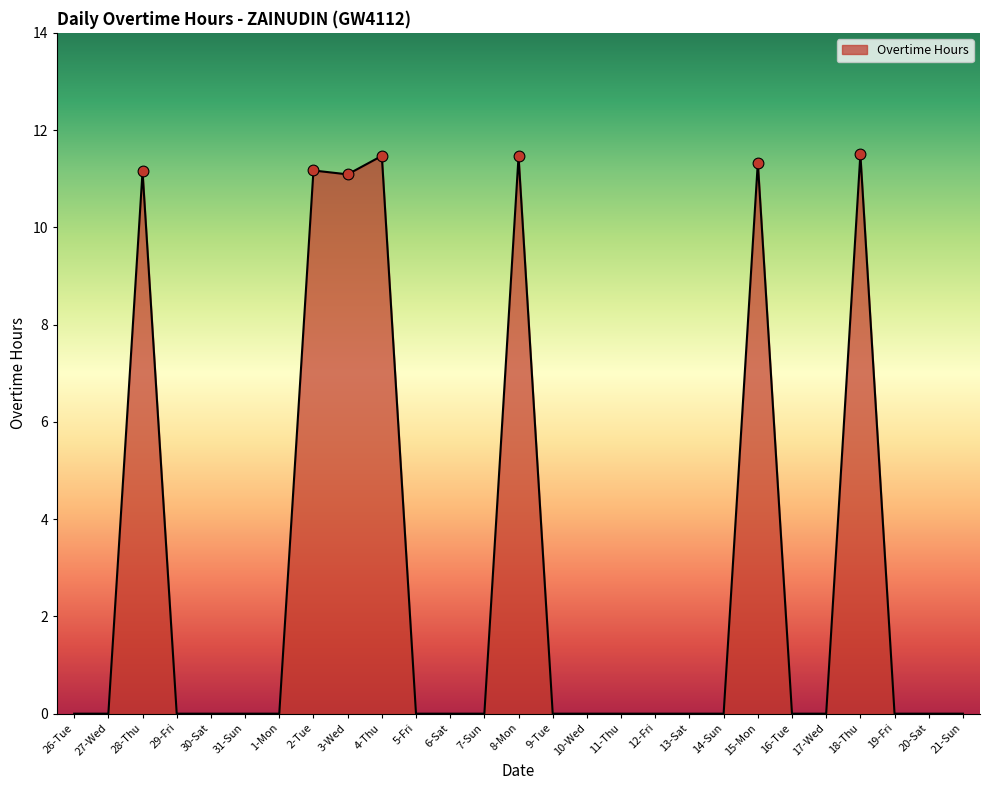

What position from the right is 13-Sat?

9